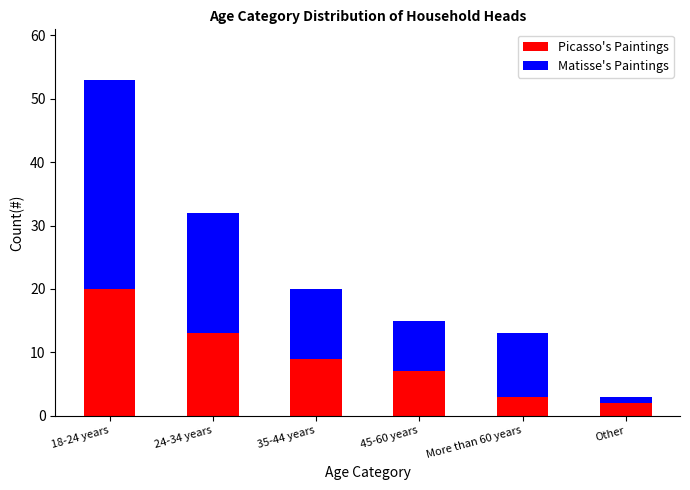

Are the bars grouped side by side (vs. stacked)?

No